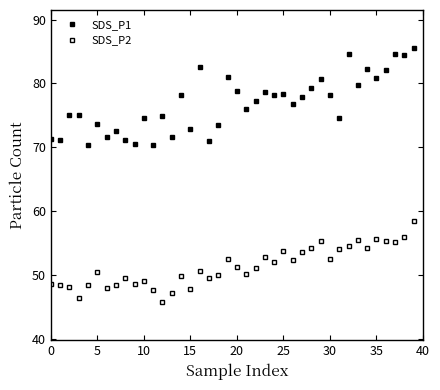

Does the chart have visible grid lines?

No